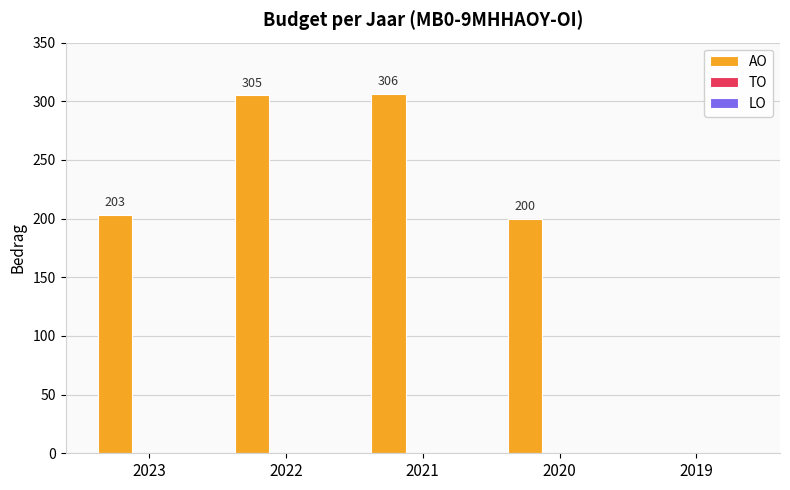

What value does the data have at 2020, to the nearest 50?

200